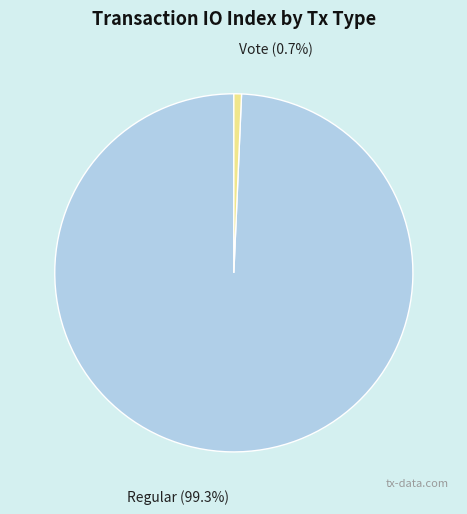

What is the ratio of the value at Regular to the value at Vote?

144.5